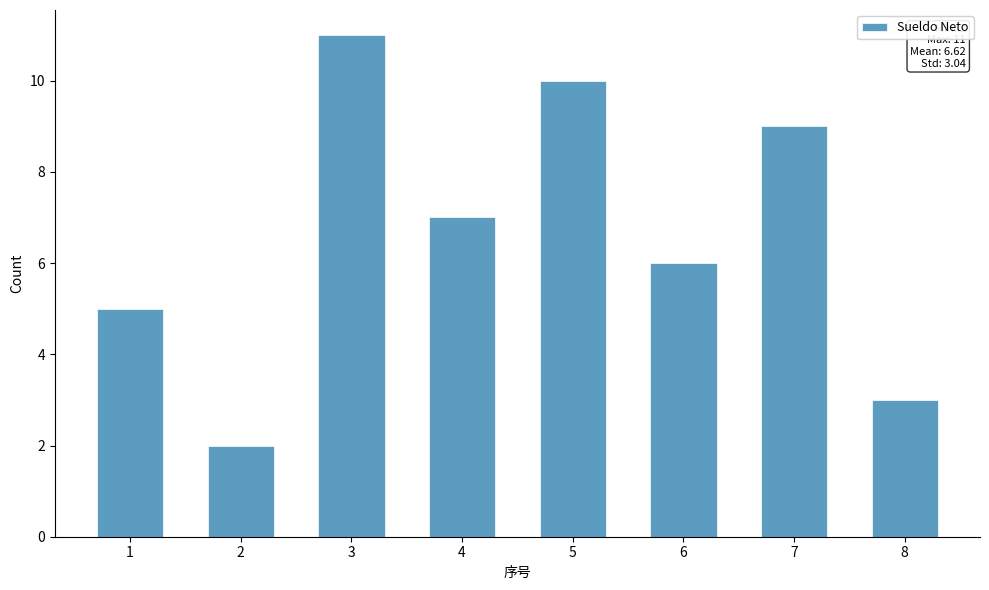

Reading right to left, list all the values displayed in this chart.

3	9	6	10	7	11	2	5